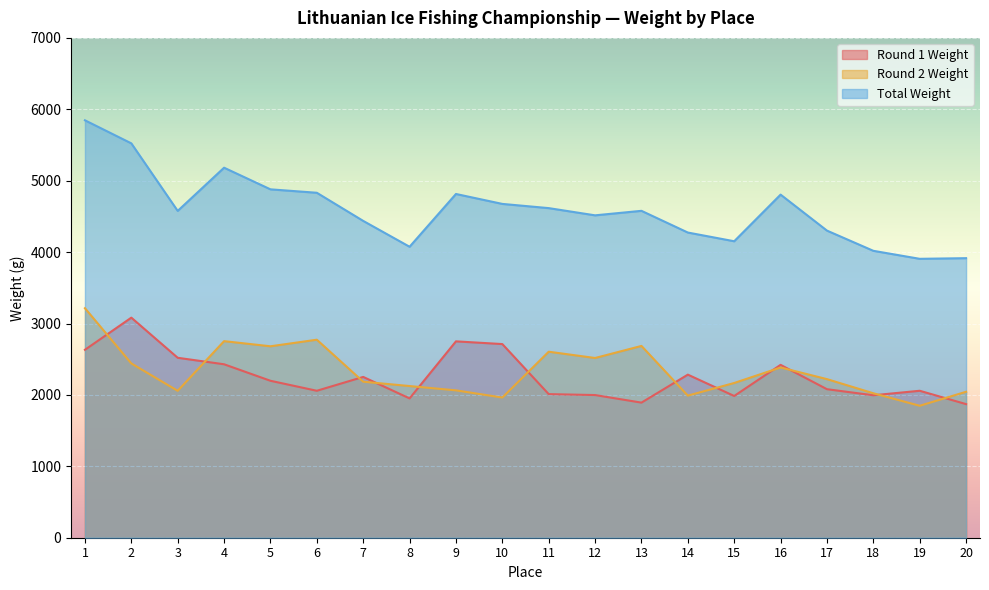

Between 5 and 8, which is larger?

5